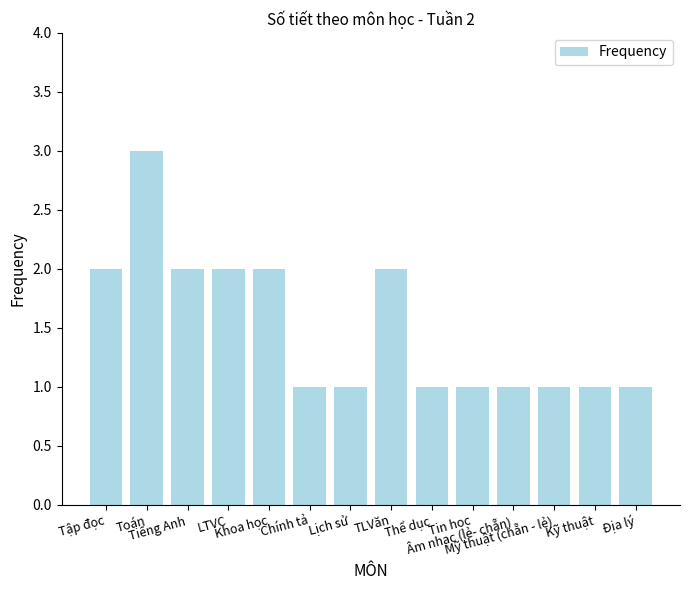

What is the sum of all values?

21